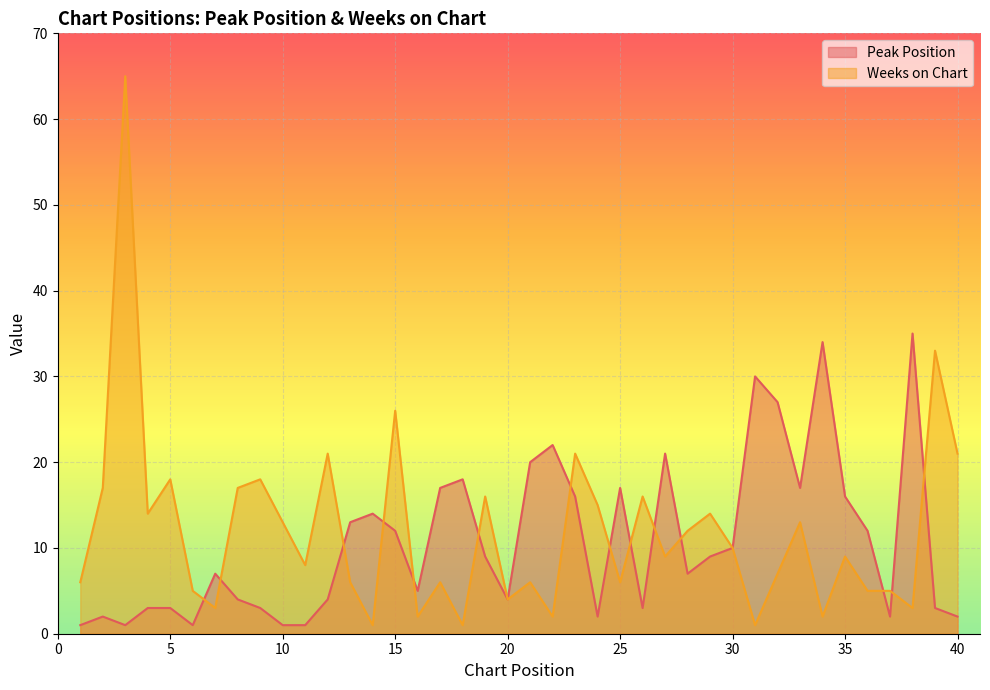

How many series are shown in this chart?

2